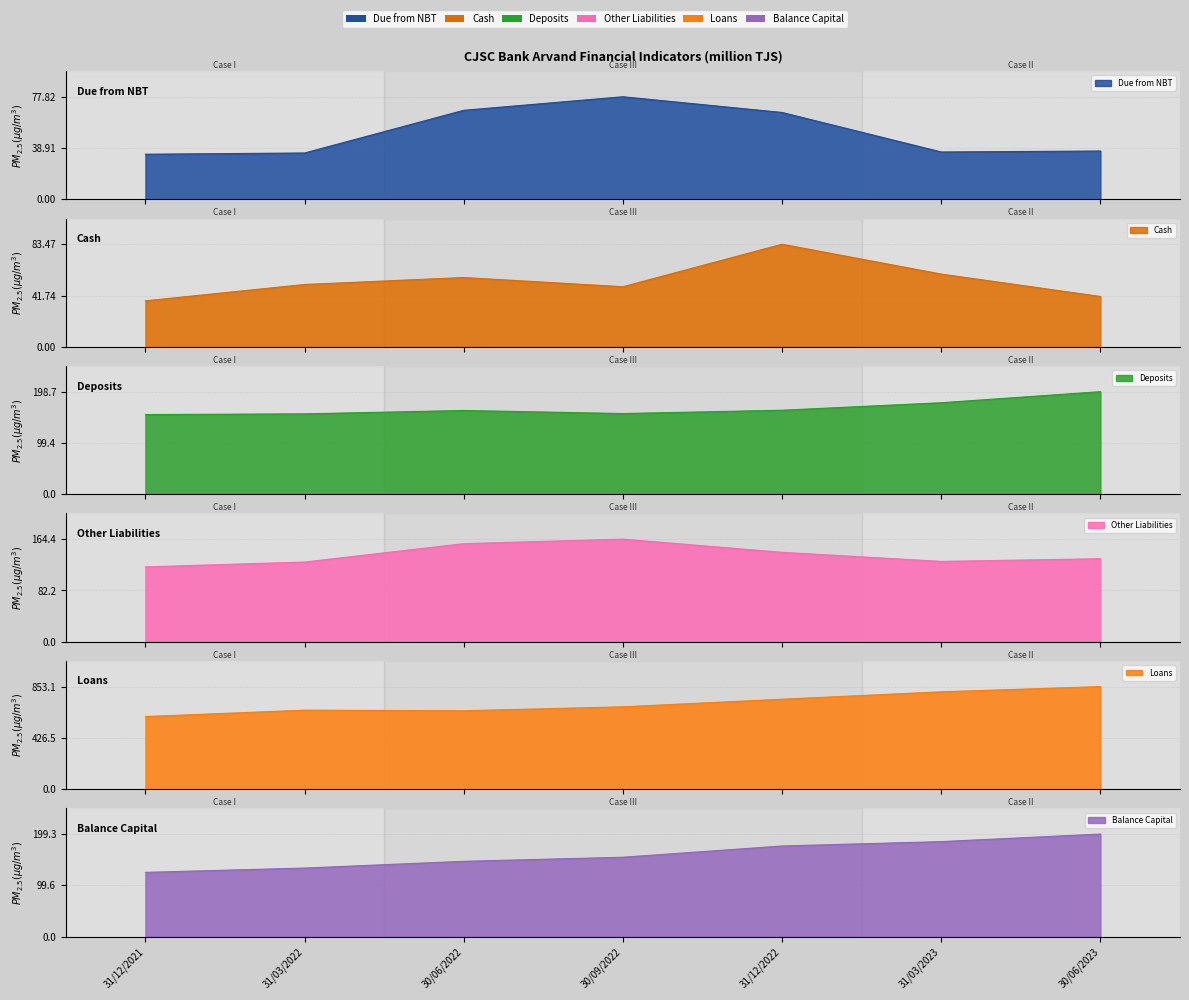

True or false: Due from NBT has more than 0 interior local peaks.

True